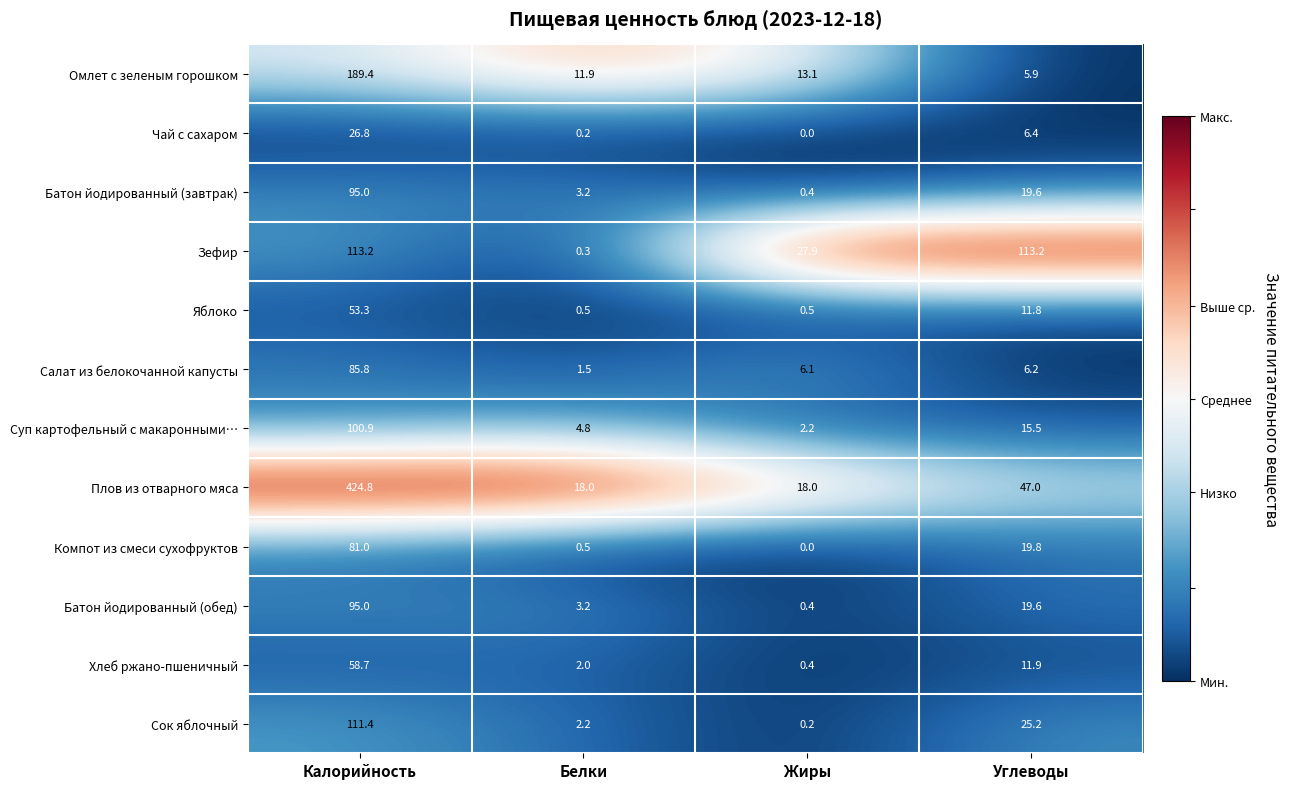

Between Белки and Жиры, which series saw the biggest shift?

Зефир